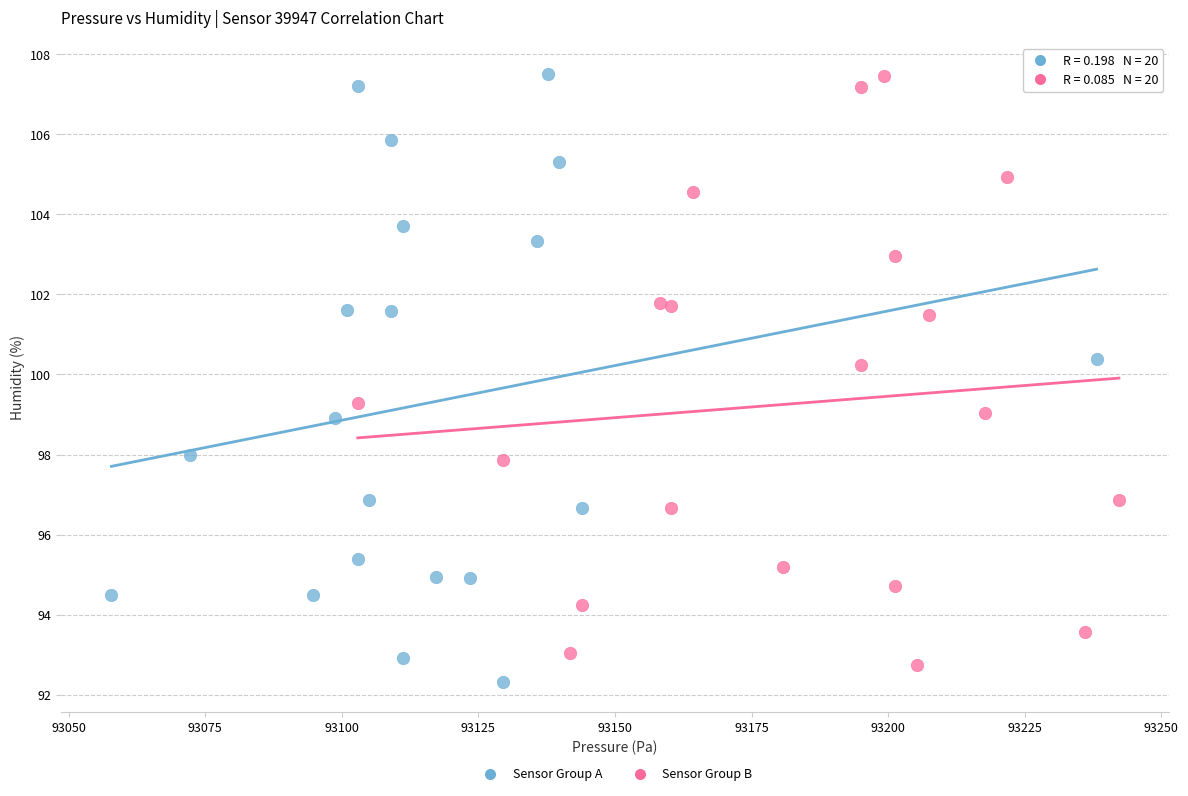

What are all the series names shown in the legend?

Sensor Group A, Sensor Group B